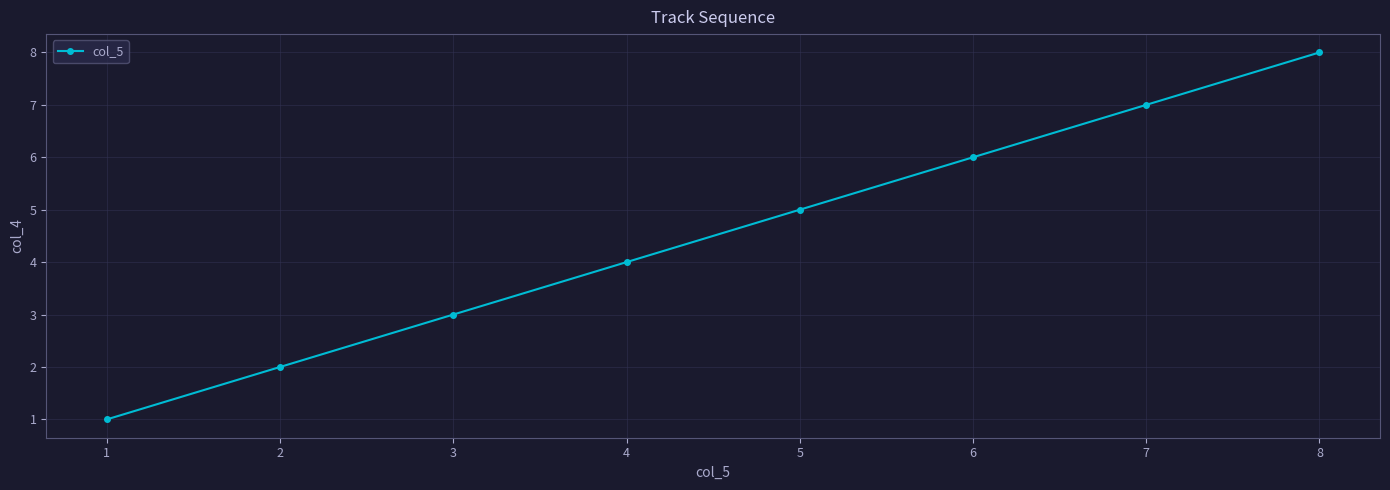

Rank the categories by value from highest to lowest.

8, 7, 6, 5, 4, 3, 2, 1